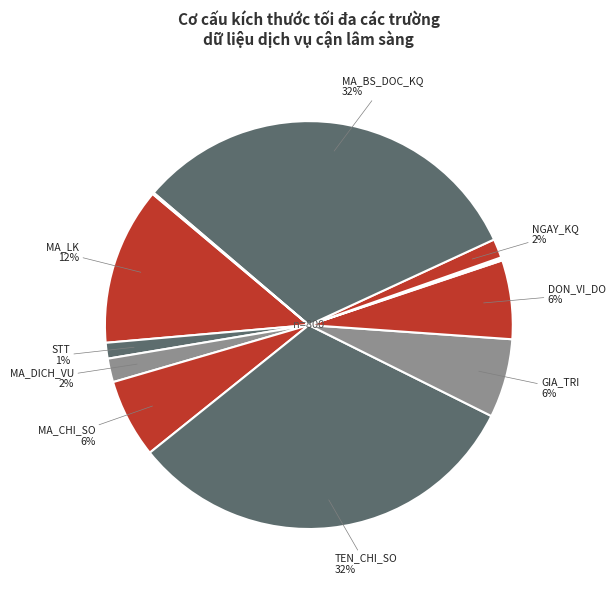

Does any single category account for the majority?

No